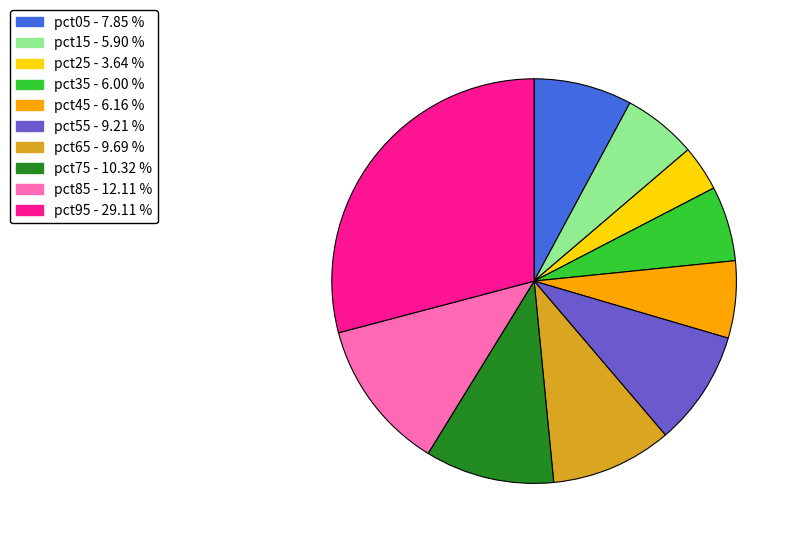

How many slices are in this pie chart?

10